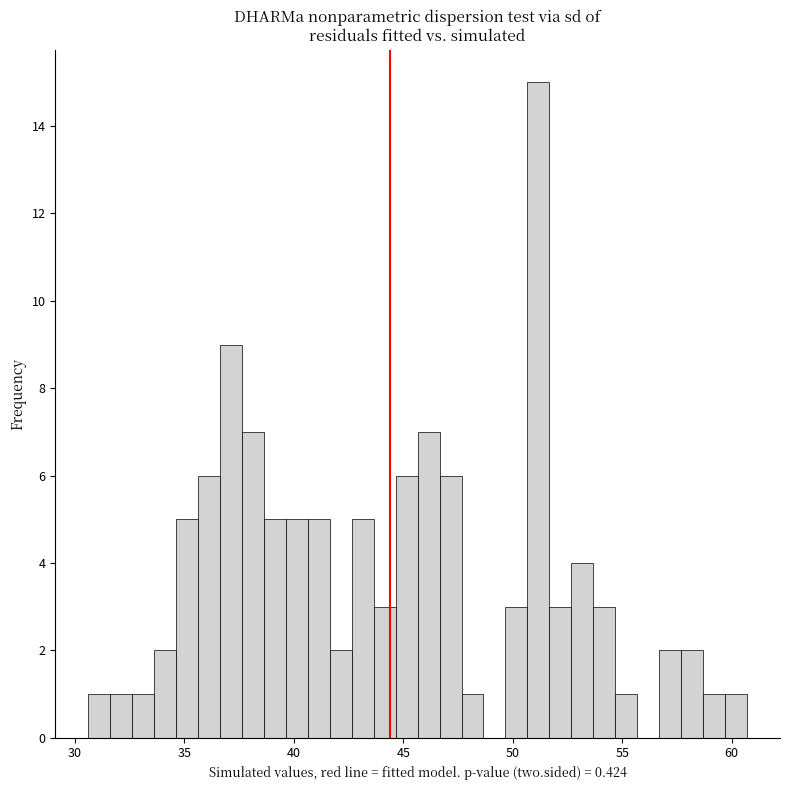

Read against the x-axis, roughly where is the centre of the tallest bar?

51.0